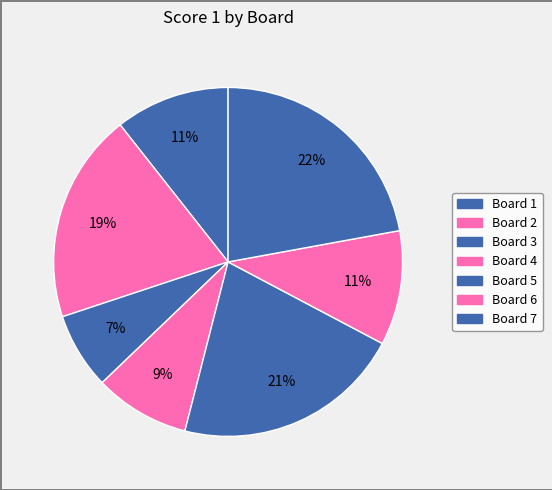

Is it true that Board 2 is 25% of the pie?

False